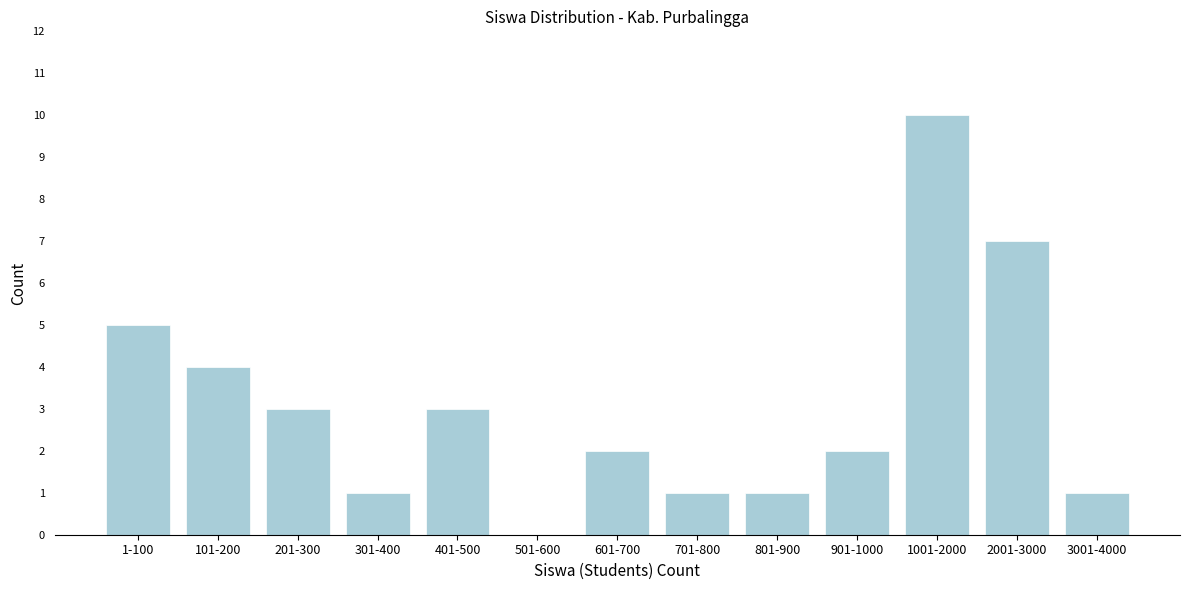

Reading left to right, what are all the values shown in this chart?

1-100=5	101-200=4	201-300=3	301-400=1	401-500=3	501-600=0	601-700=2	701-800=1	801-900=1	901-1000=2	1001-2000=10	2001-3000=7	3001-4000=1